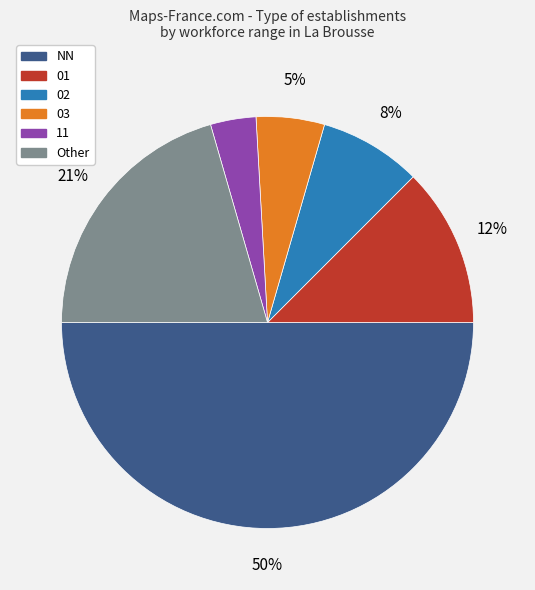

To the nearest percent, what is the average slice percentage?

17%